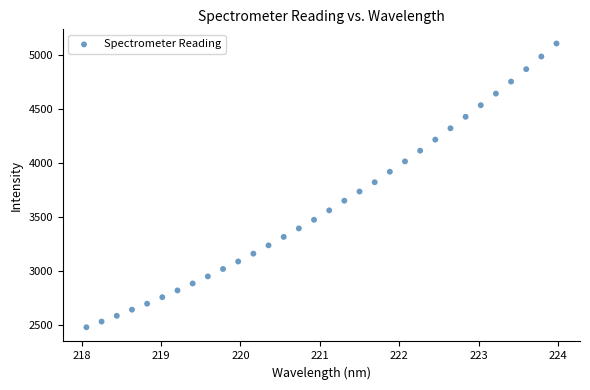

What is the range of X values (max minus min)?

5.9